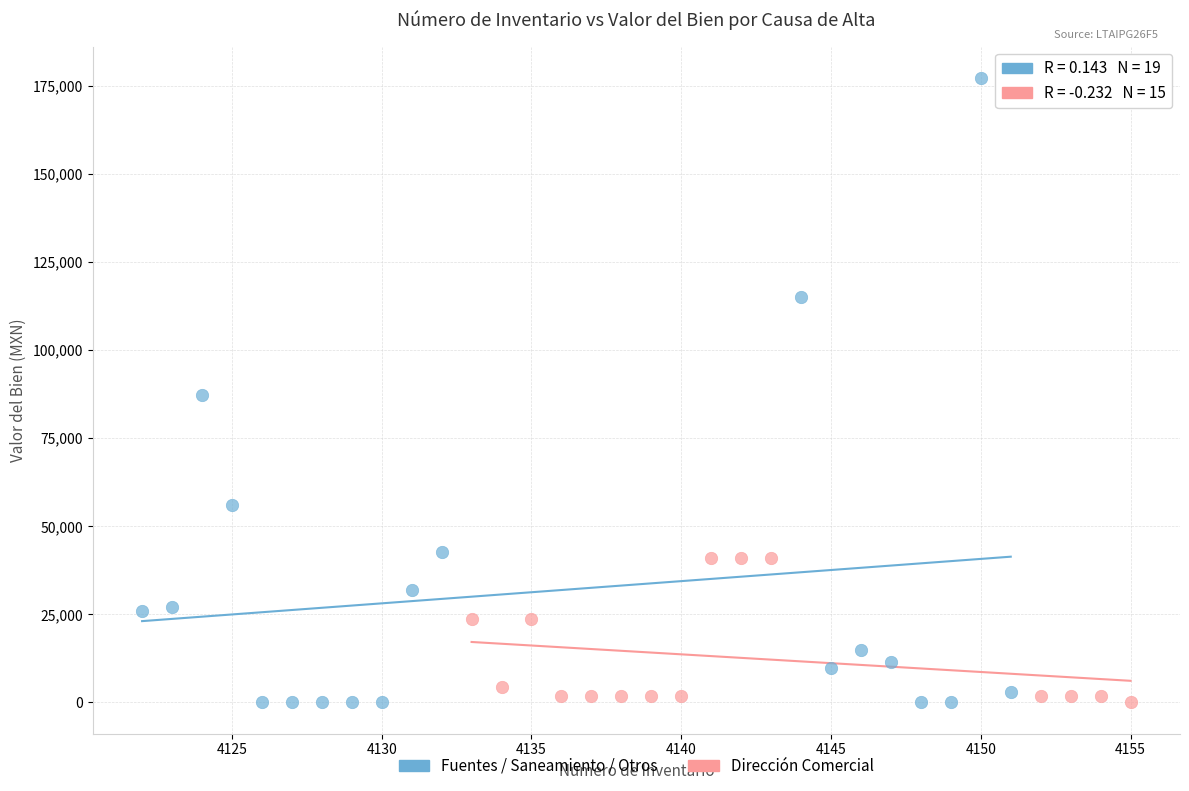

Which series contains the highest Y value?

Fuentes / Saneamiento / Otros